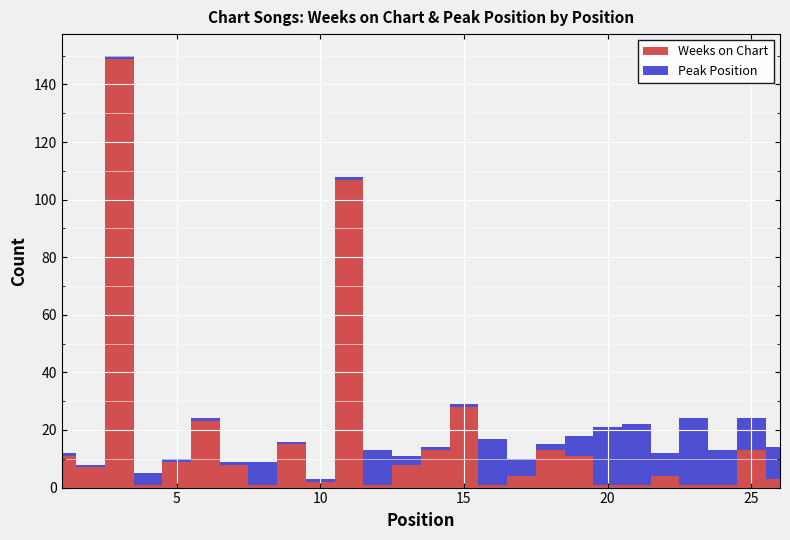

Reading left to right, transcribe all the data shown in this chart.

Weeks on Chart: 1=11	2=7	3=149	4=1	5=9	6=23	7=8	8=1	9=15	10=2	11=107	12=1	13=8	14=13	15=28	16=1	17=4	18=13	19=11	20=1	21=1	22=4	23=1	24=1	25=13	26=3
Peak Position: 1=1	2=1	3=1	4=4	5=1	6=1	7=1	8=8	9=1	10=1	11=1	12=12	13=3	14=1	15=1	16=16	17=6	18=2	19=7	20=20	21=21	22=8	23=23	24=12	25=11	26=11